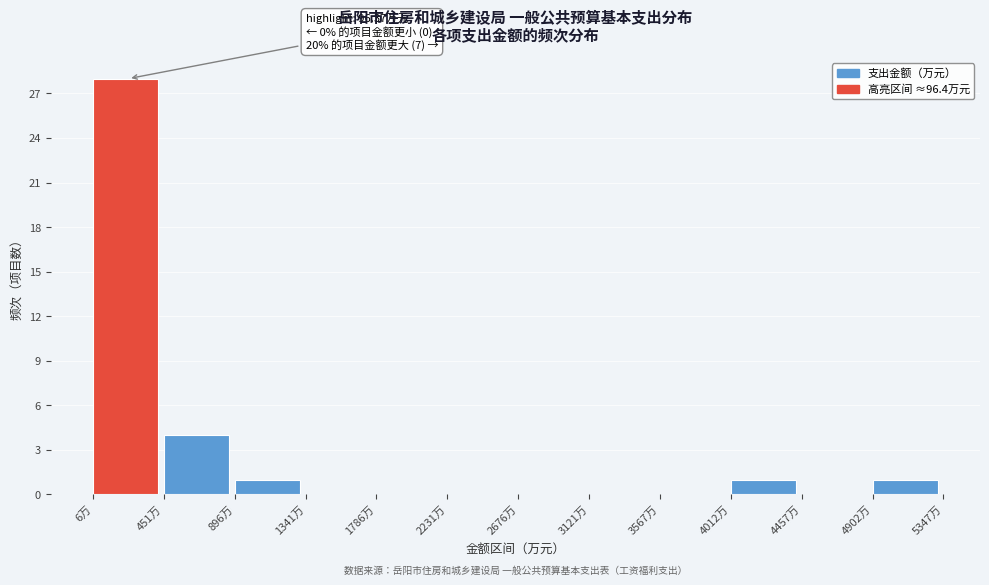

Which range on the x-axis has the tallest bar?

0 to 450